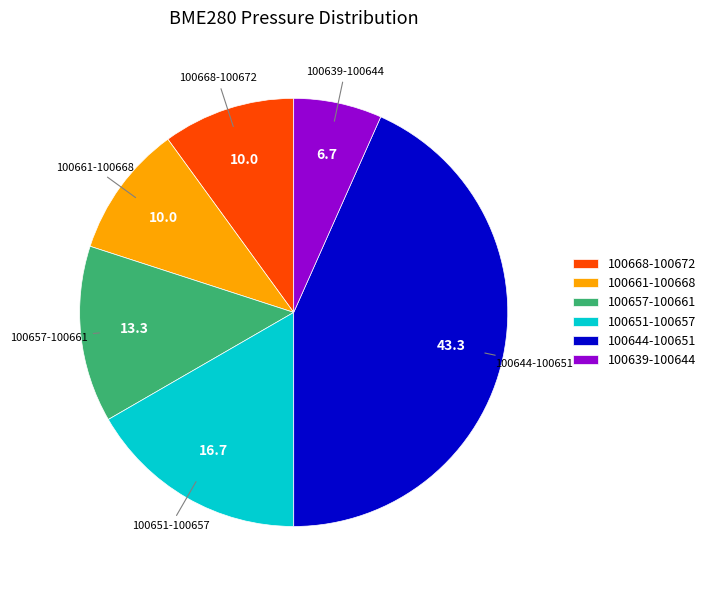

The 100644-100651 slice represents 53% of the pie. True or false?

False